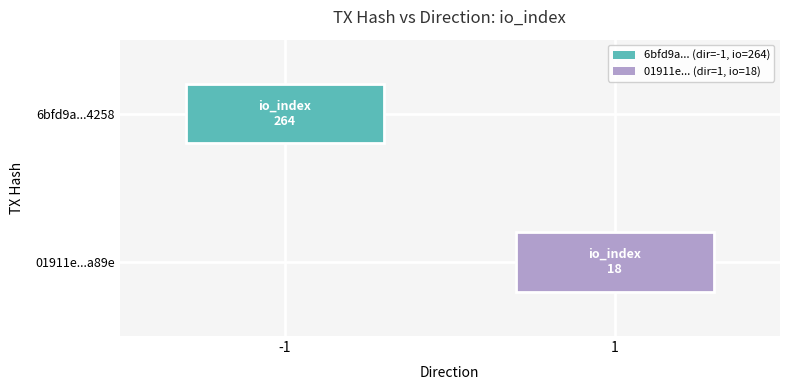

Reading left to right, list all the values displayed in this chart.

6bfd9a850230d655a5d569c917642039d3a4258: -1	264
01911e313b0b41c2b6f274aafec9d99e06a1a89: 1	18